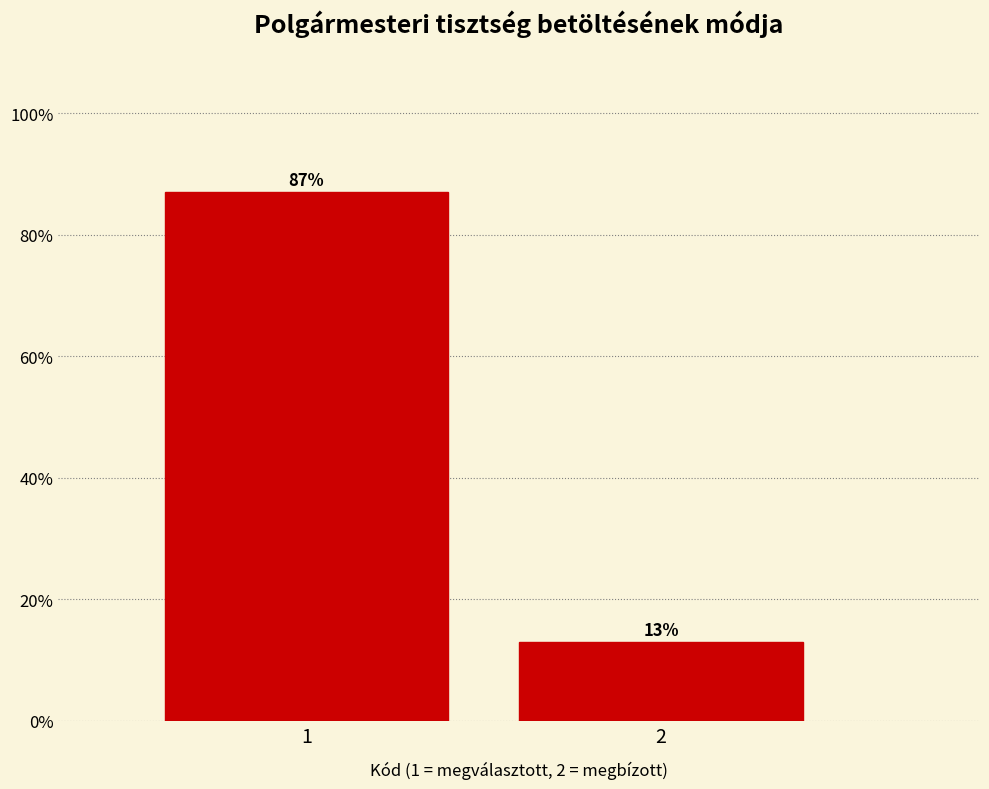

What is the ratio of the value at 1 to the value at 2?

6.7